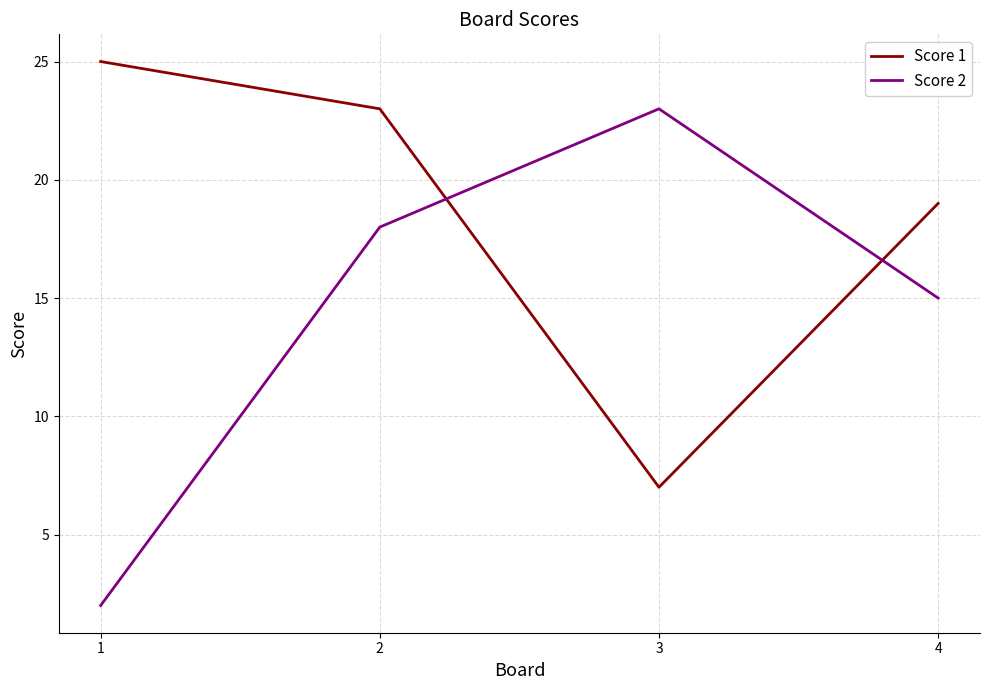

What is the minimum value for Score 2?

2